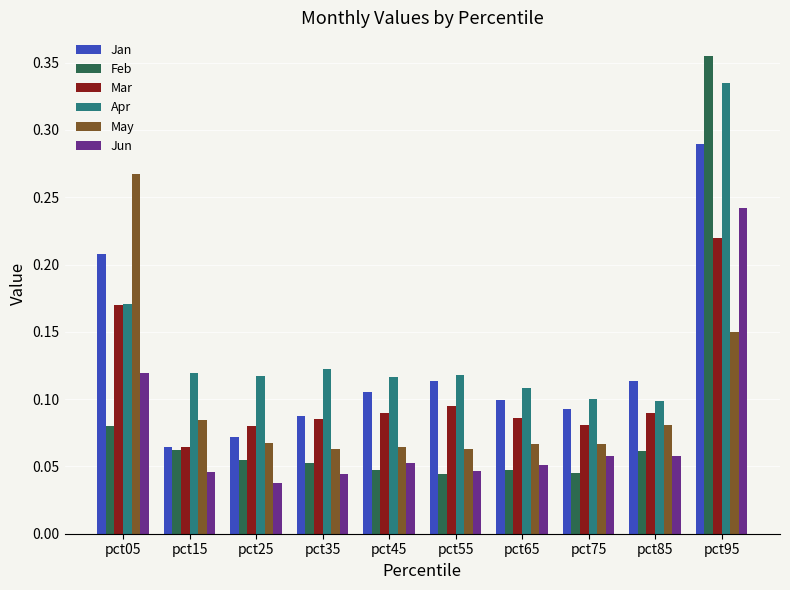

The value of Jun at pct45 is 0.0. True or false?

False